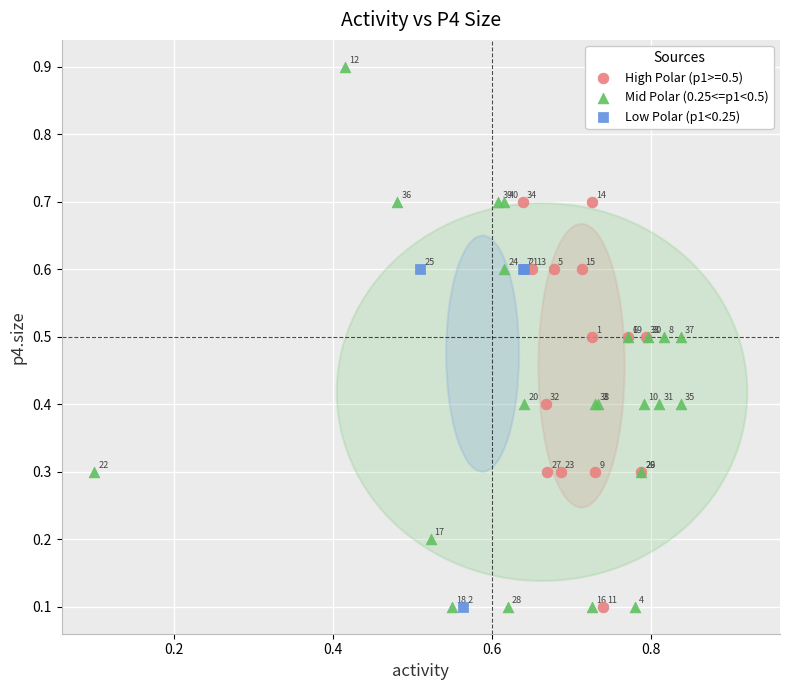

Which series contains the highest Y value?

Mid Polar (0.25<=p1<0.5)